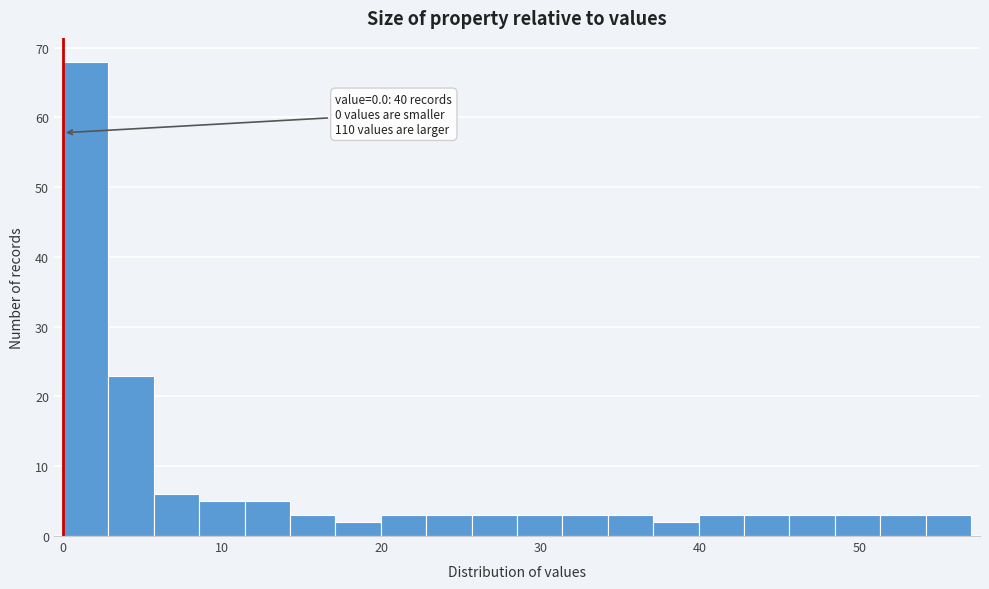

Around what value on the x-axis is the tallest bar? Give the approximate position of its centre, as read against the axis.

1